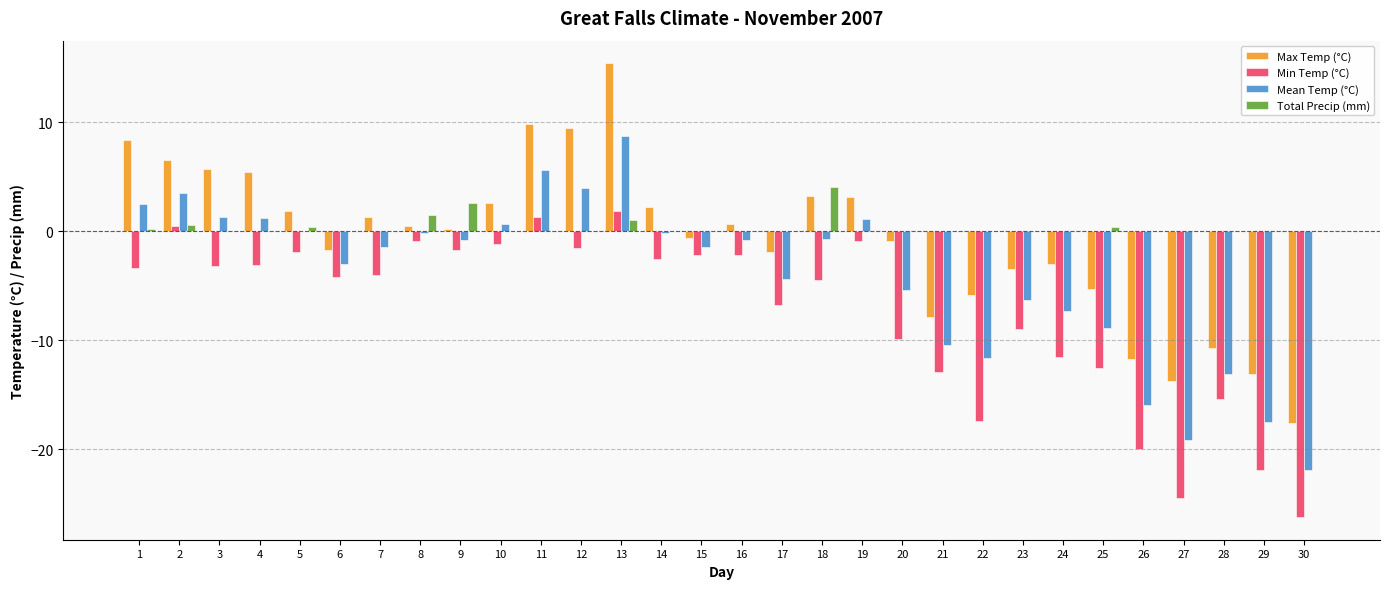

Which series has the largest range (max minus min)?

Max Temp (°C)